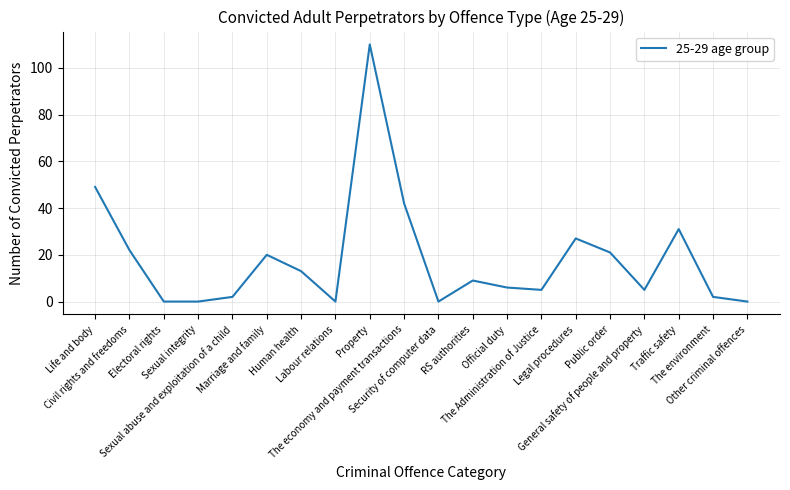

Reading right to left, extract all data points from this chart.

Other criminal offences=0	The environment=2	Traffic safety=31	General safety of people and property=5	Public order=21	Legal procedures=27	The Administration of Justice=5	Official duty=6	RS authorities=9	Security of computer data=0	The economy and payment transactions=42	Property=110	Labour relations=0	Human health=13	Marriage and family=20	Sexual abuse and exploitation of a child=2	Sexual integrity=0	Electoral rights=0	Civil rights and freedoms=22	Life and body=49